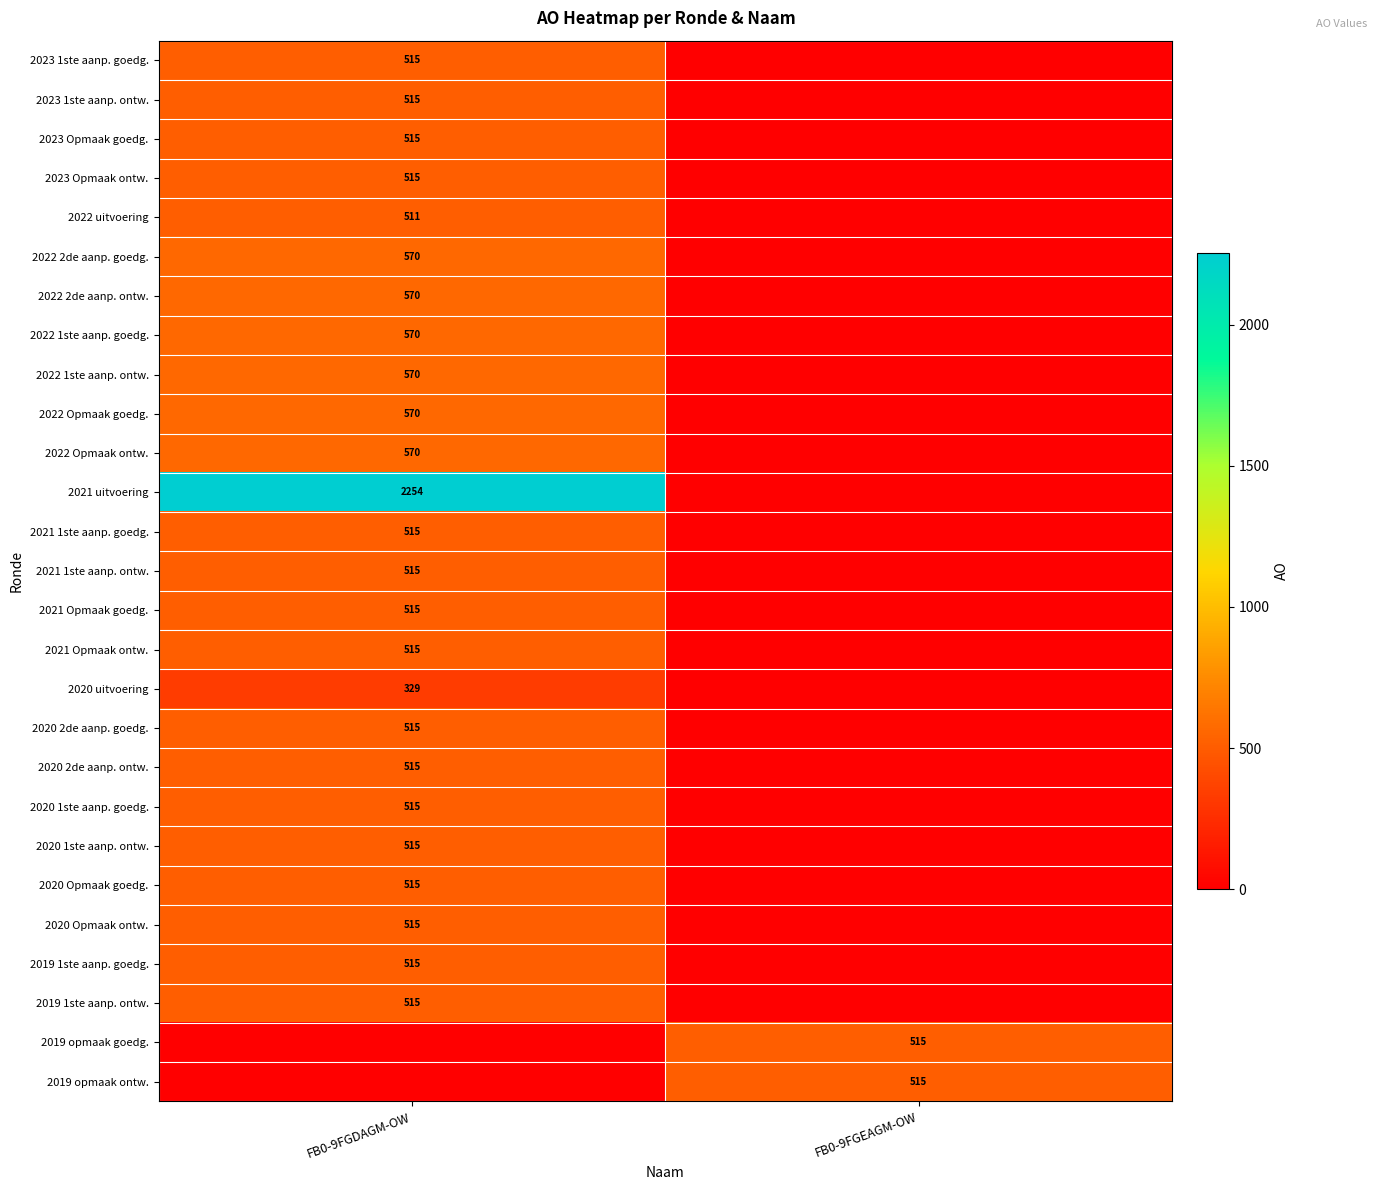

What is the greatest value displayed?

2254